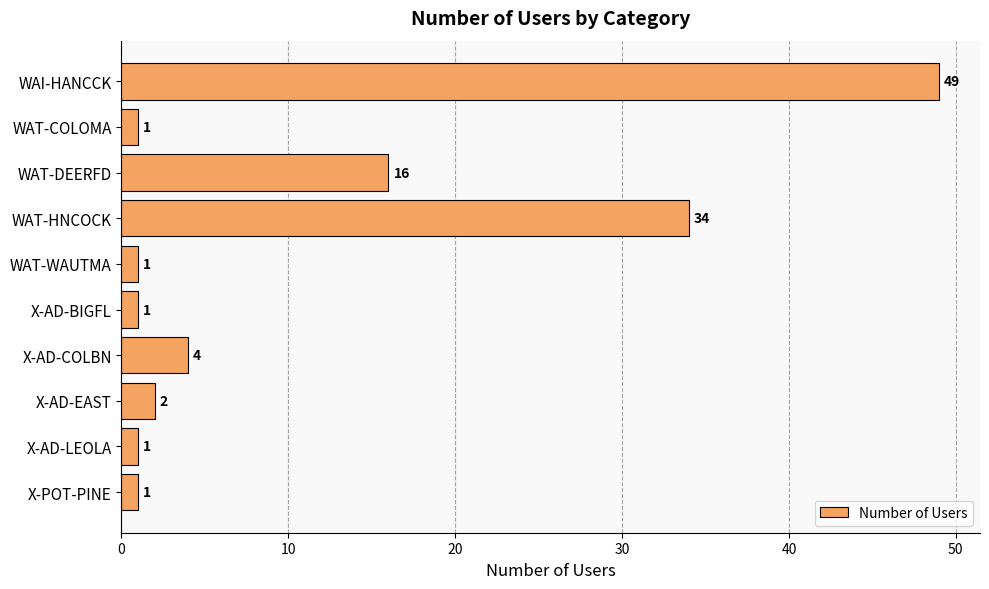

The chart shows a value of 1 at X-AD-LEOLA. True or false?

True